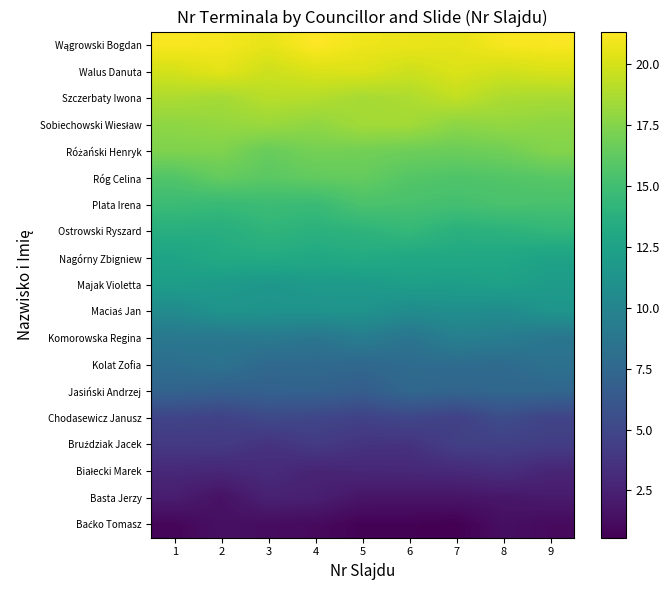

Between 1 and 5, which is larger?

1